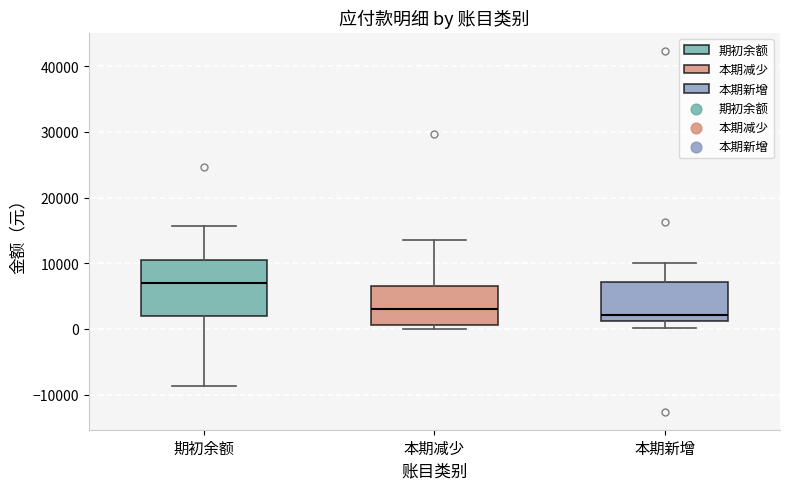

Reading left to right, read every box against the y-axis: the position of its median line, the range the box covers, and the ends of its whiskers. The values are not printed on the chart, so give them approximately, as read against the axis.

期初余额: median 7000, box 2000 to 11000, whiskers -9000 to 16000
本期减少: median 3000, box 1000 to 7000, whiskers 0 to 14000
本期新增: median 2000, box 1000 to 7000, whiskers 0 to 10000